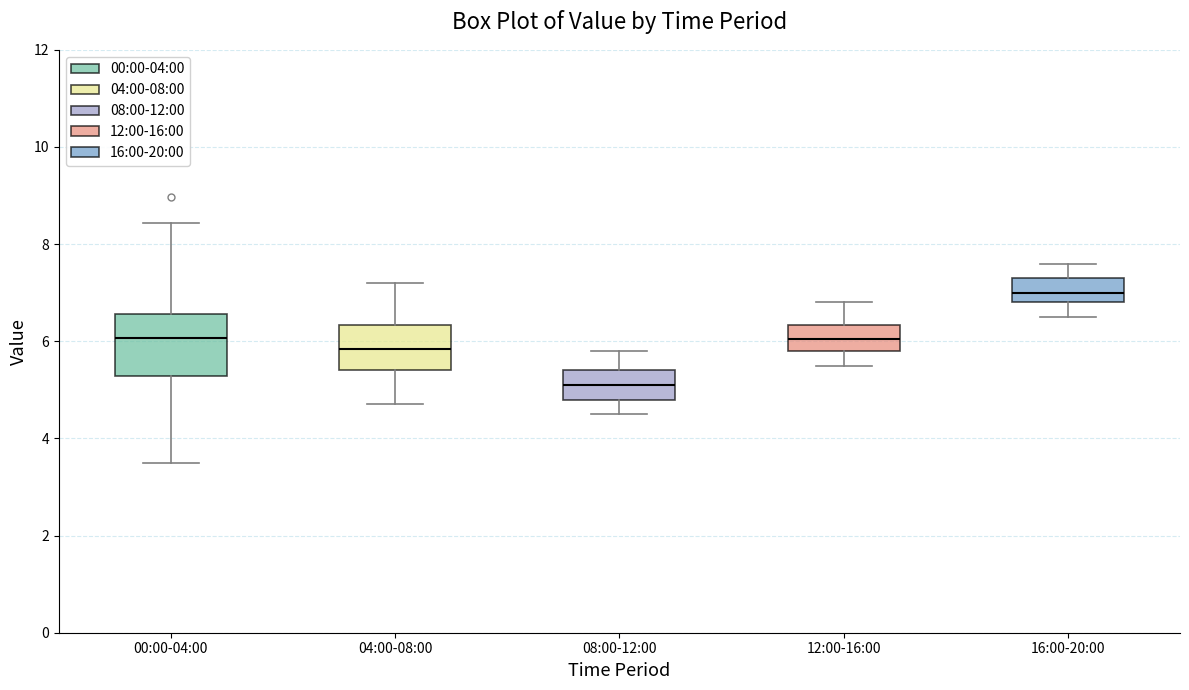

Where is the upper edge of the box for 12:00-16:00 on the y-axis? The values are not printed on the chart, so give them approximately, as read against the axis.

6.4